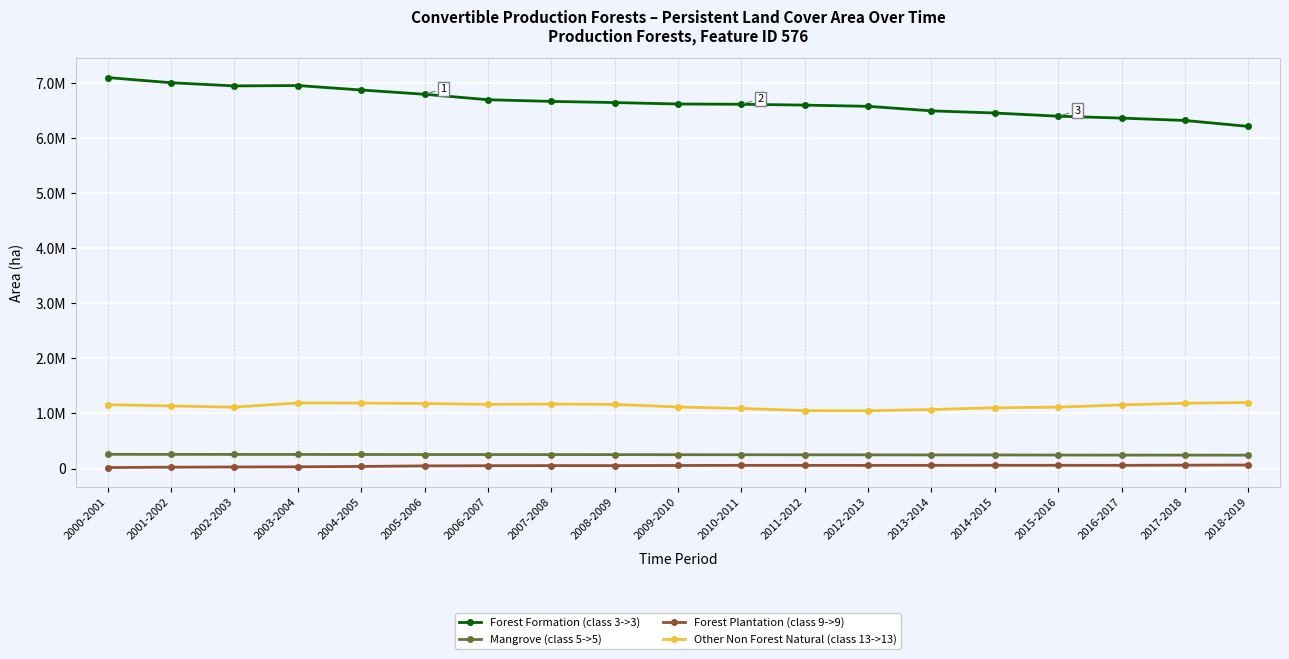

Does the chart have visible grid lines?

Yes